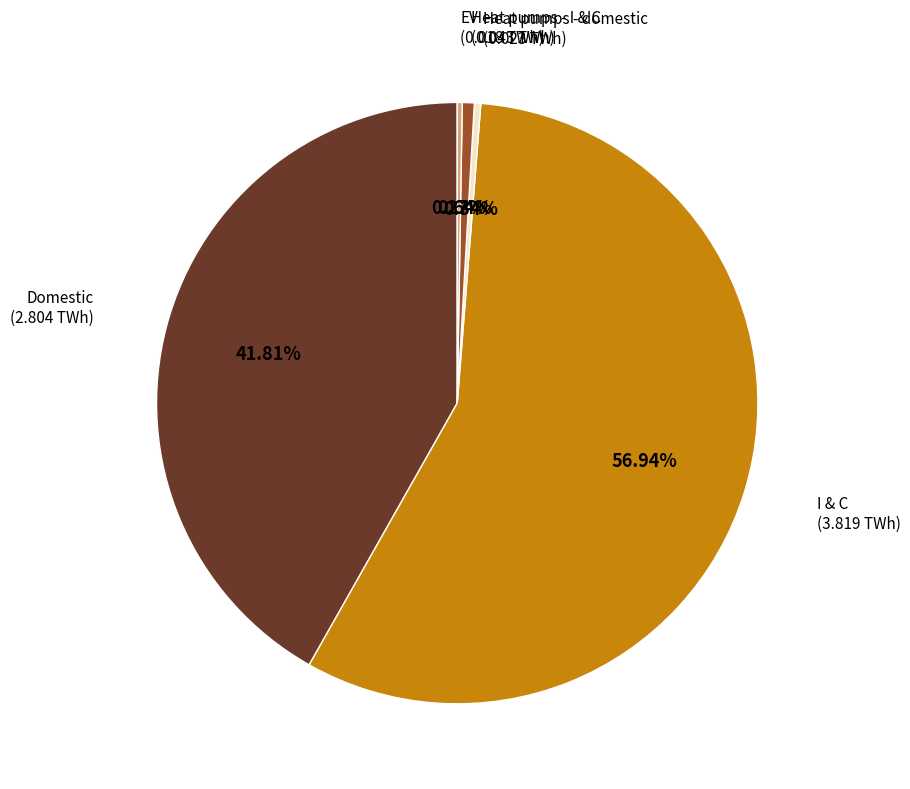

Does any single category account for the majority?

Yes